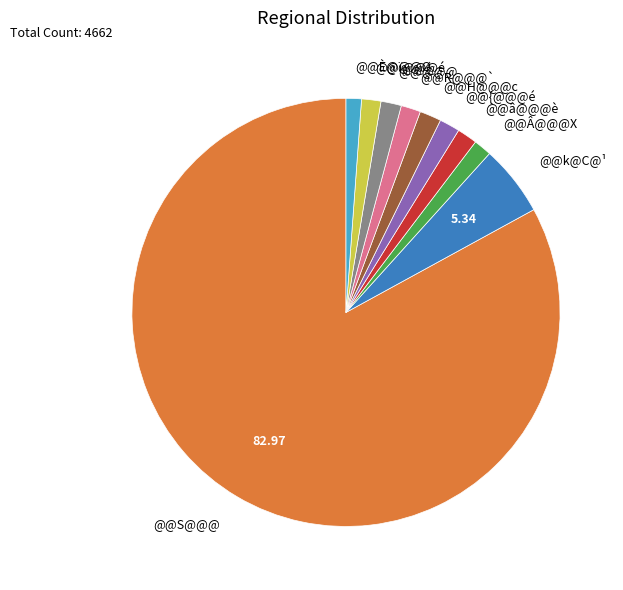

Which category has the biggest portion of the pie?

@@S@@@